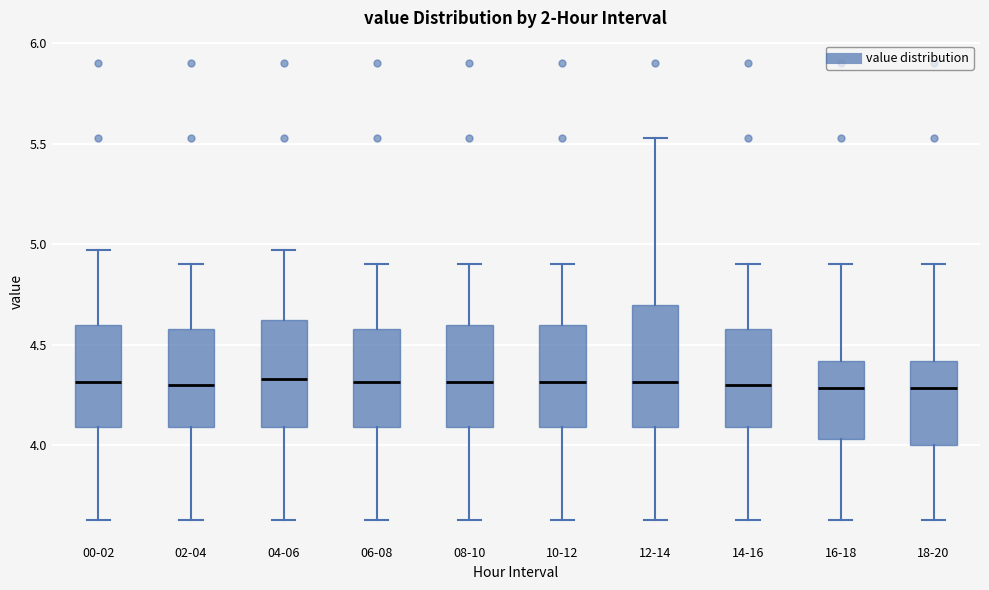

Reading left to right, read every box against the y-axis: the position of its median line, the range the box covers, and the ends of its whiskers. The values are not printed on the chart, so give them approximately, as read against the axis.

00-02: median 4.30, box 4.10 to 4.60, whiskers 3.65 to 4.95
02-04: median 4.30, box 4.10 to 4.60, whiskers 3.65 to 4.90
04-06: median 4.35, box 4.10 to 4.65, whiskers 3.65 to 4.95
06-08: median 4.30, box 4.10 to 4.60, whiskers 3.65 to 4.90
08-10: median 4.30, box 4.10 to 4.60, whiskers 3.65 to 4.90
10-12: median 4.30, box 4.10 to 4.60, whiskers 3.65 to 4.90
12-14: median 4.30, box 4.10 to 4.70, whiskers 3.65 to 5.55
14-16: median 4.30, box 4.10 to 4.60, whiskers 3.65 to 4.90
16-18: median 4.30, box 4.05 to 4.40, whiskers 3.65 to 4.90
18-20: median 4.30, box 4.00 to 4.40, whiskers 3.65 to 4.90